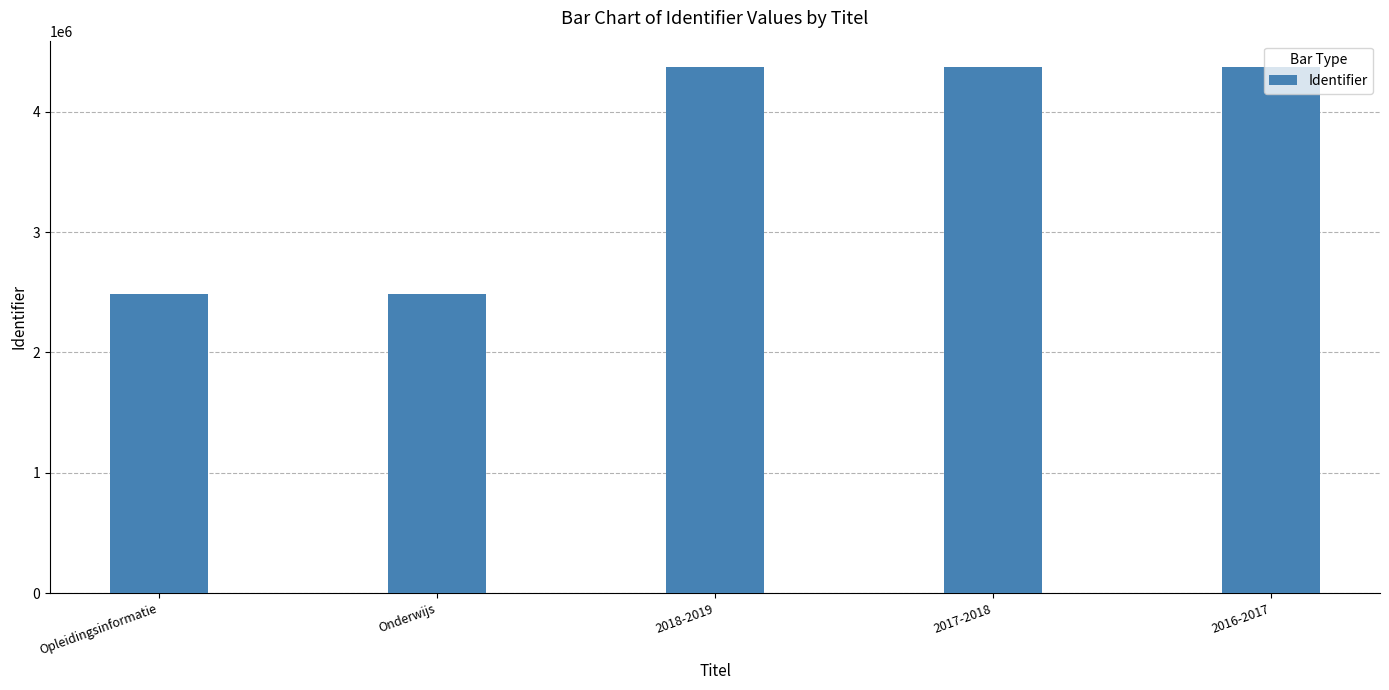

What is the difference between the maximum and minimum values?

1886523